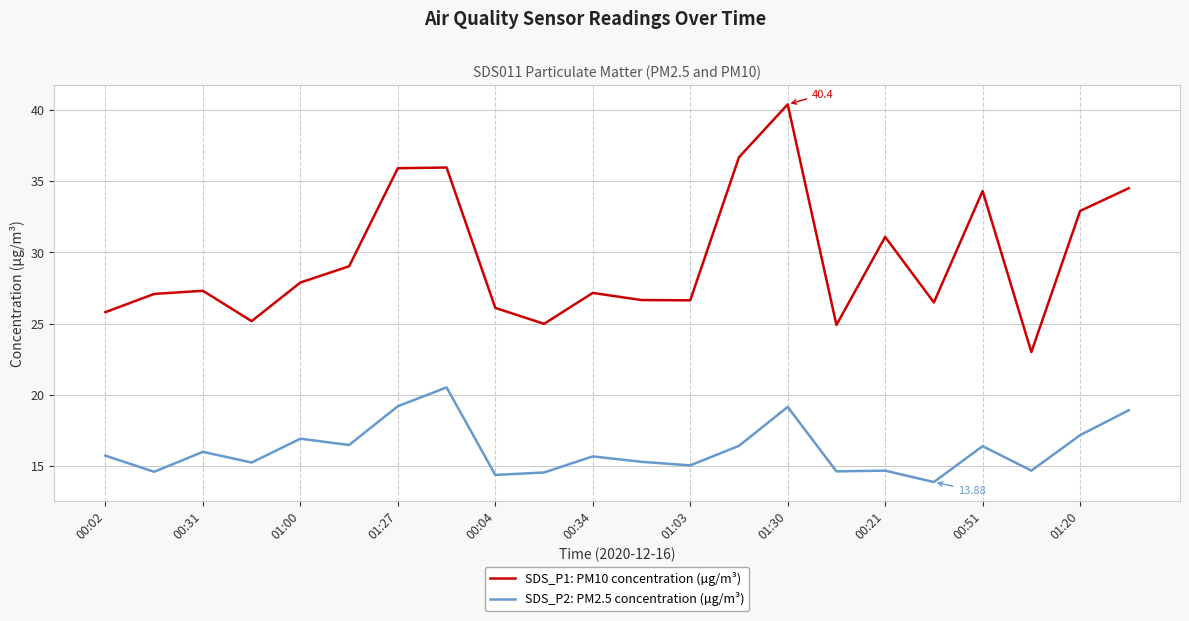

Does the chart have visible grid lines?

Yes